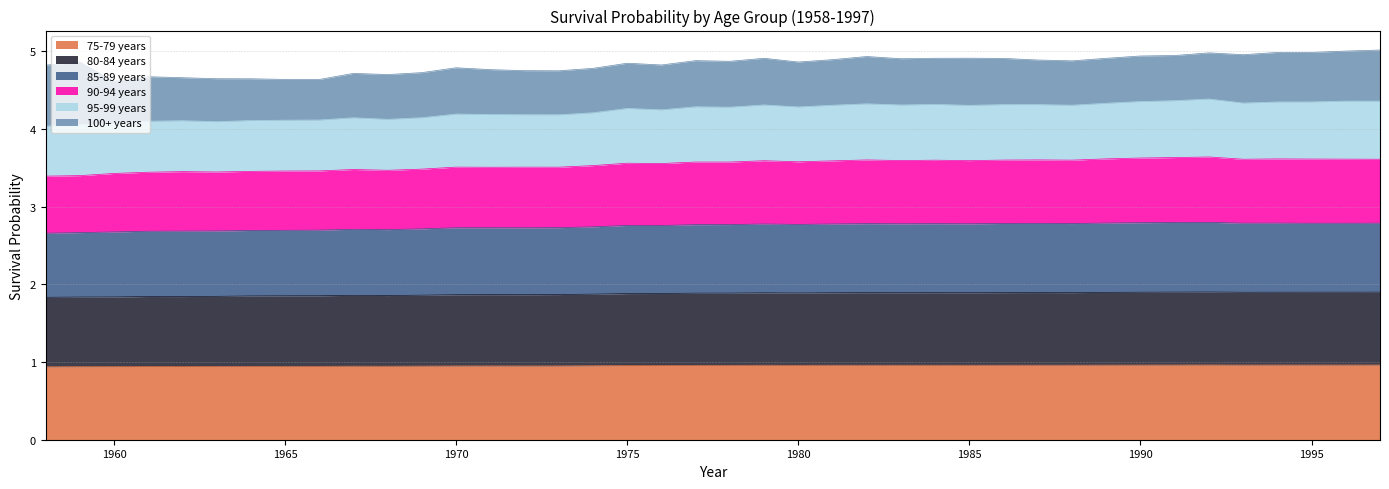

Which label corresponds to the largest value in the chart?

1992